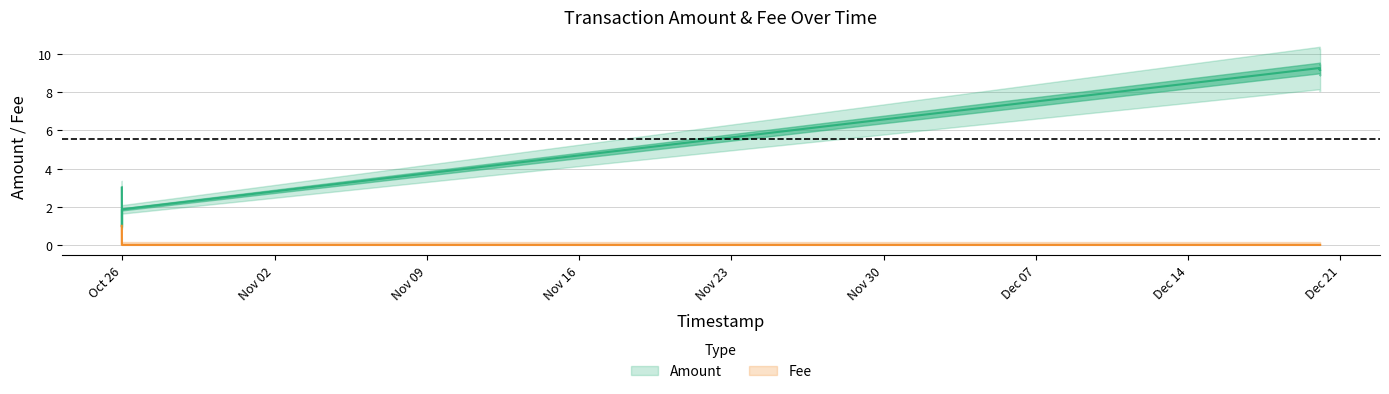

At which category is the sum across all series the highest?

2021-12-20 00:45:19